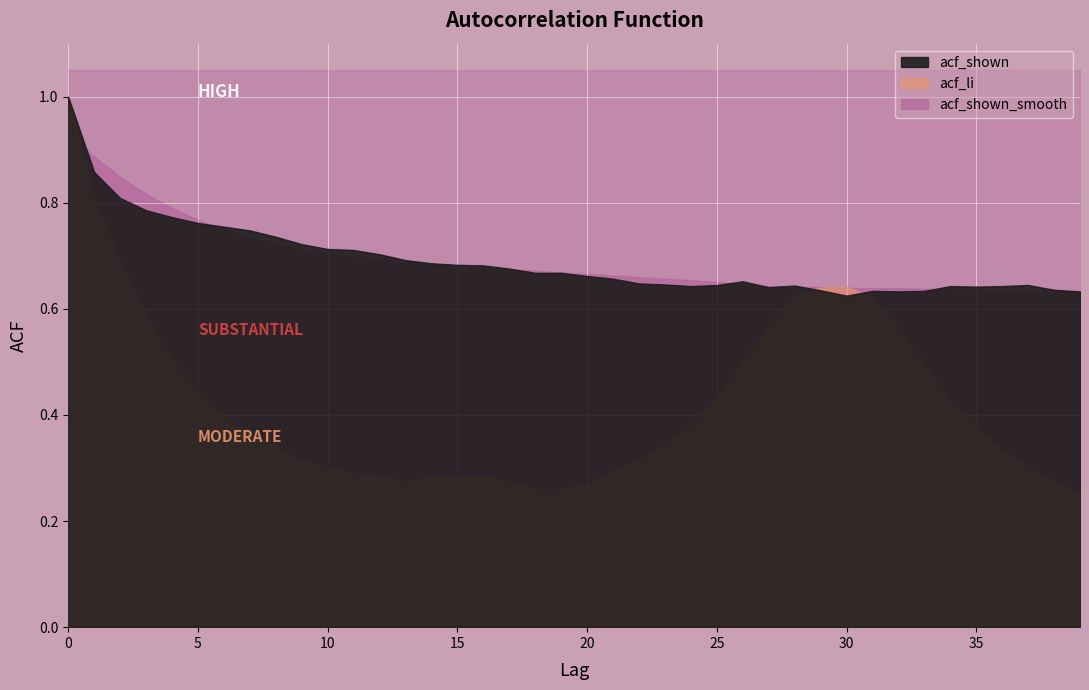

Is the value of acf_shown at 26 greater than the value of acf_li at 33?

Yes